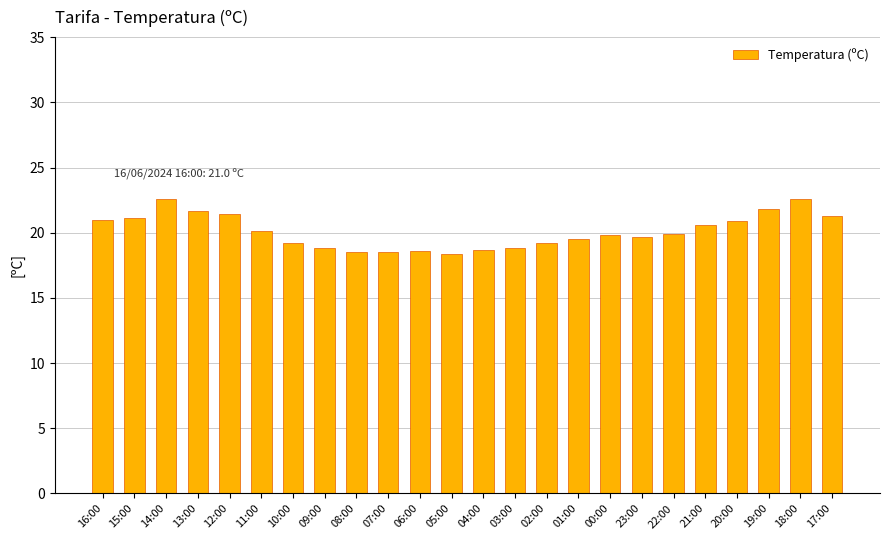

What is the maximum value shown in the chart?

22.6